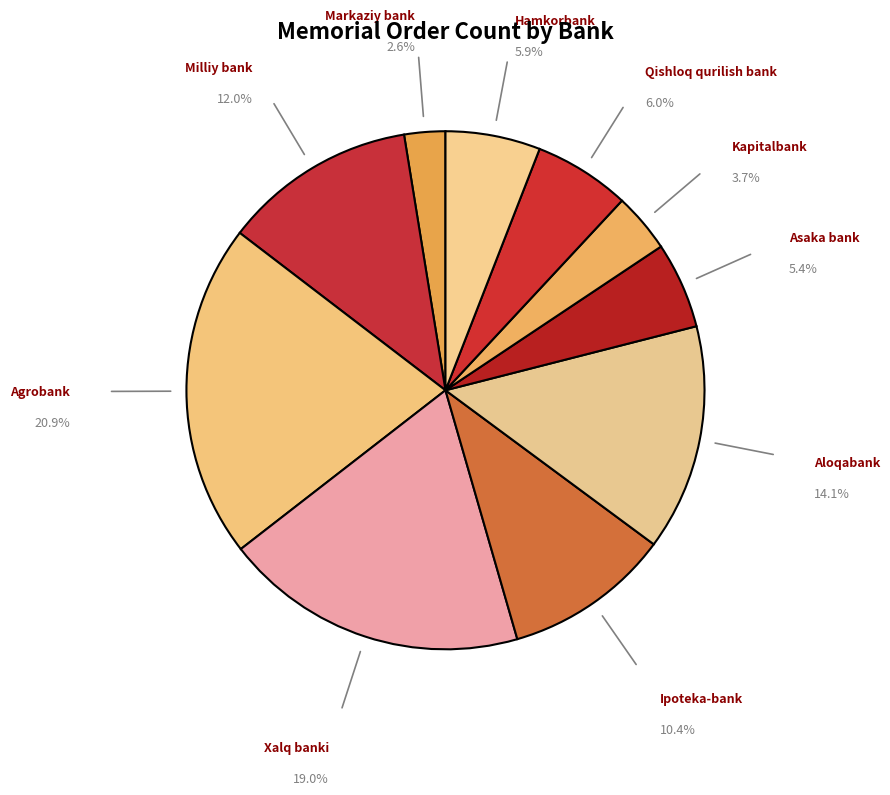

Which has a higher value, Milliy bank or Hamkorbank?

Milliy bank